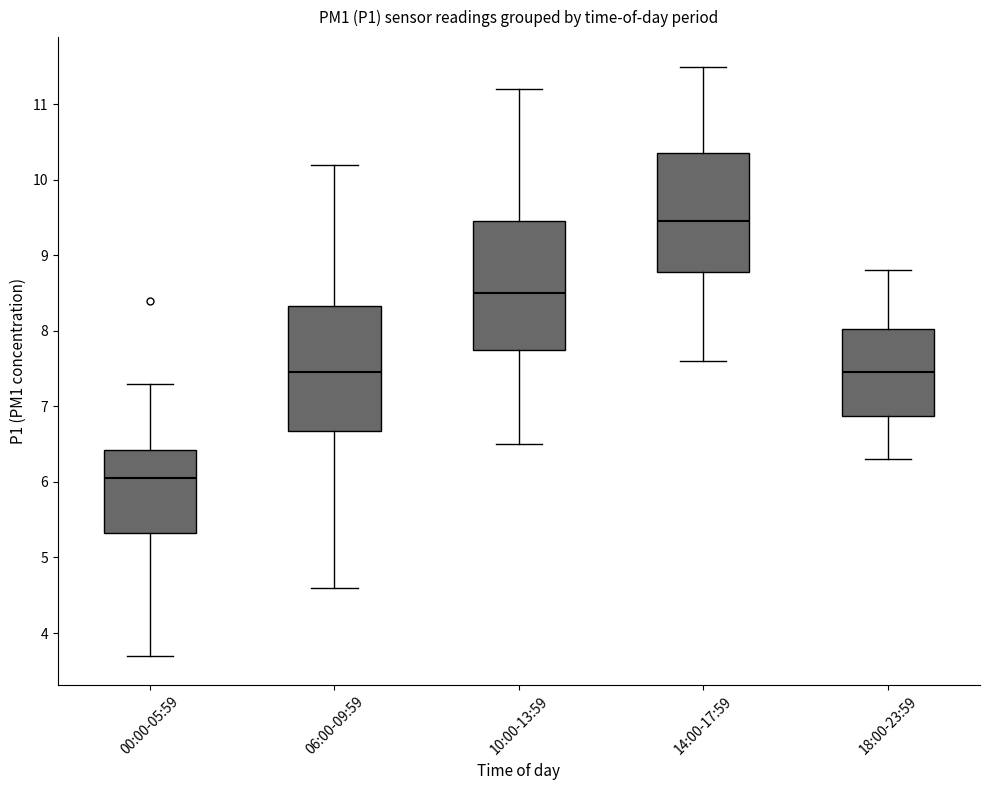

Which box's median line is the lowest?

00:00-05:59